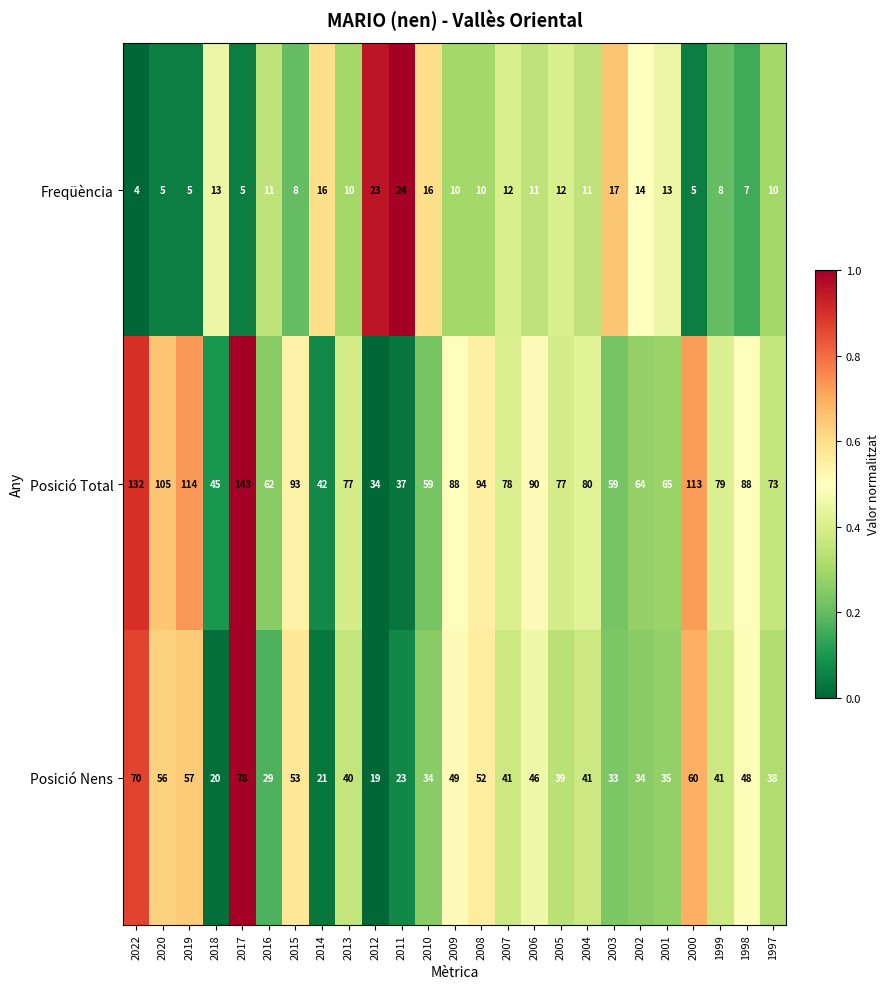

What is the difference between the highest and lowest values at 2005?

65